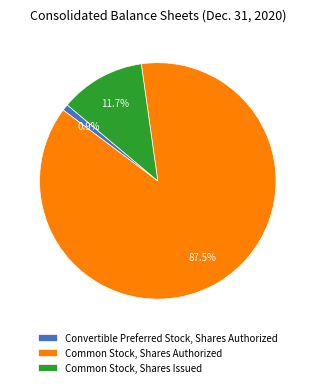

Combined, what portion of the pie is Common Stock, Shares Authorized and Common Stock, Shares Issued?

99.1%